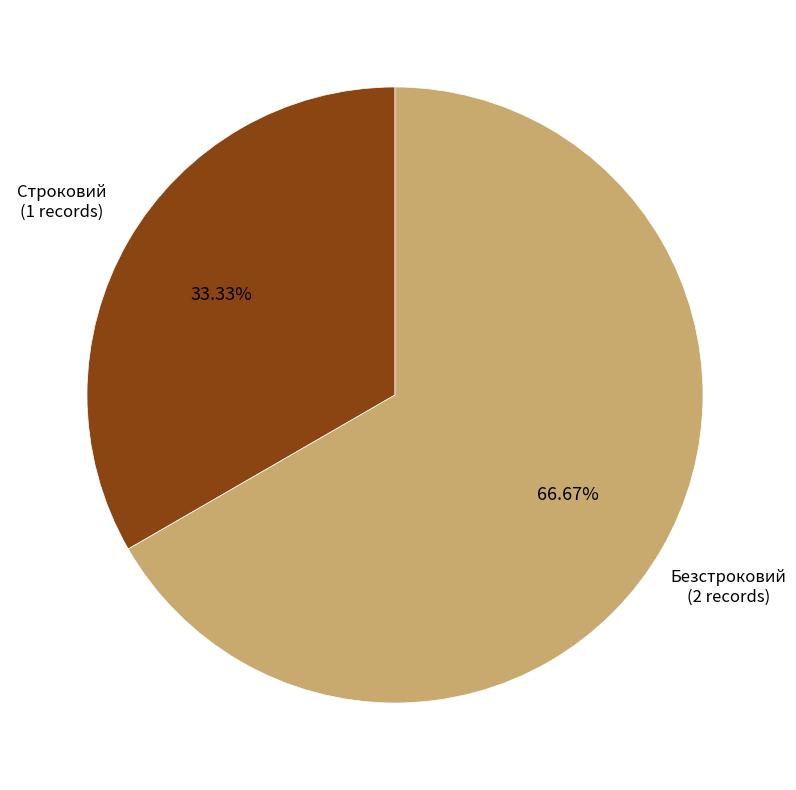

Is there a majority slice in this chart?

Yes